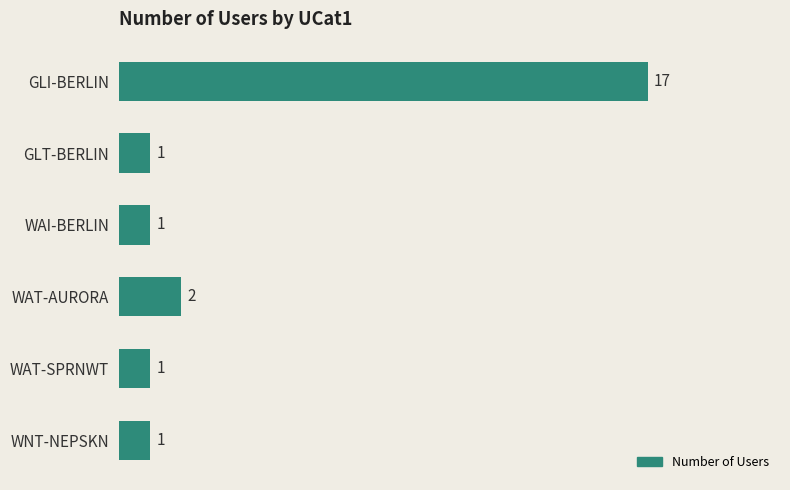

Which label corresponds to the largest value in the chart?

GLI-BERLIN